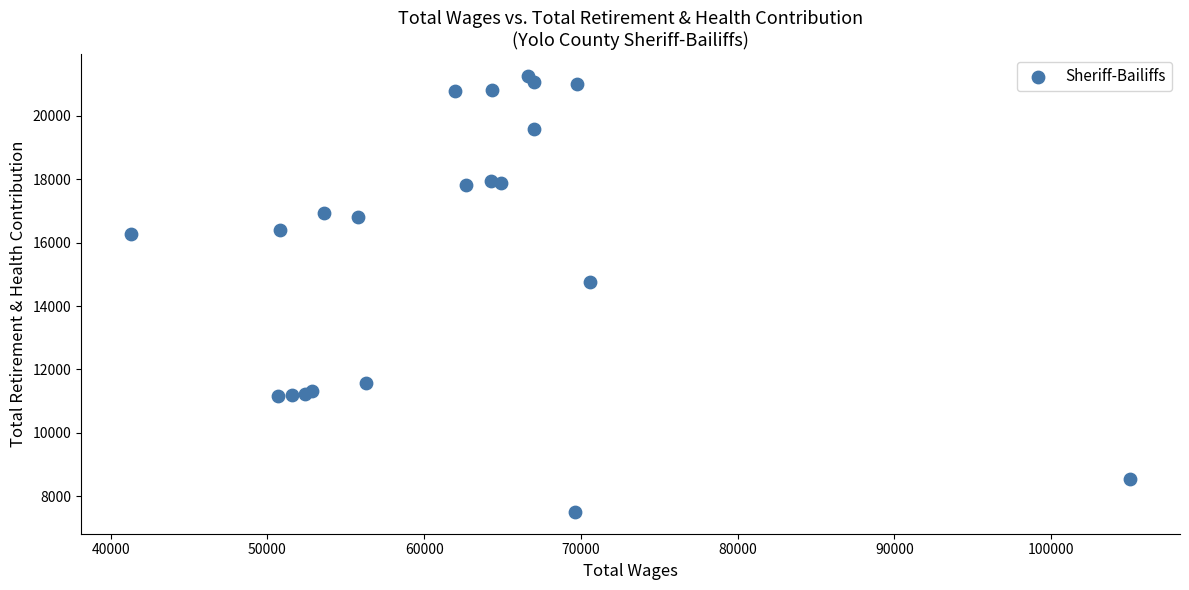

What Y value in the scatter plot is closest to 14385?

14774